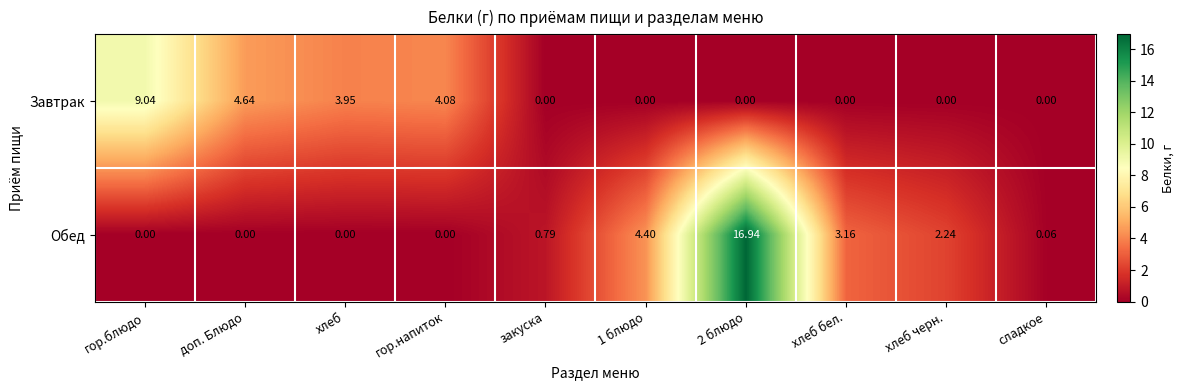

Between хлеб черн. and сладкое, which series saw the biggest shift?

Обед